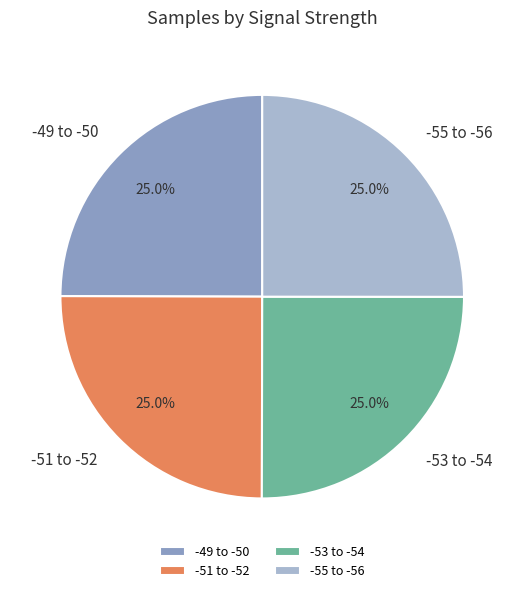

Approximately how many times larger is the value at -53 to -54 compared to -49 to -50?

1.0